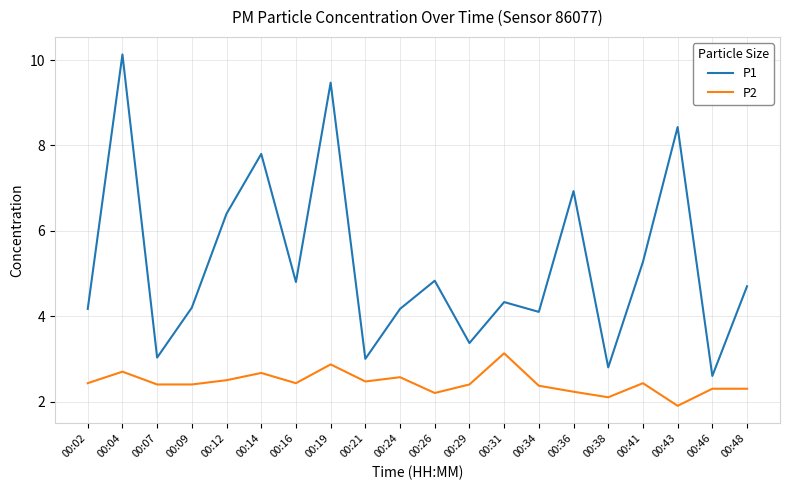

Reading right to left, transcribe all the data shown in this chart.

P1: 00:48=4.7	00:46=2.6	00:43=8.4	00:41=5.3	00:38=2.8	00:36=6.9	00:34=4.1	00:31=4.3	00:29=3.4	00:26=4.8	00:24=4.2	00:21=3.0	00:19=9.5	00:16=4.8	00:14=7.8	00:12=6.4	00:09=4.2	00:07=3.0	00:04=10.1	00:02=4.2
P2: 00:48=2.3	00:46=2.3	00:43=1.9	00:41=2.4	00:38=2.1	00:36=2.2	00:34=2.4	00:31=3.1	00:29=2.4	00:26=2.2	00:24=2.6	00:21=2.5	00:19=2.9	00:16=2.4	00:14=2.7	00:12=2.5	00:09=2.4	00:07=2.4	00:04=2.7	00:02=2.4